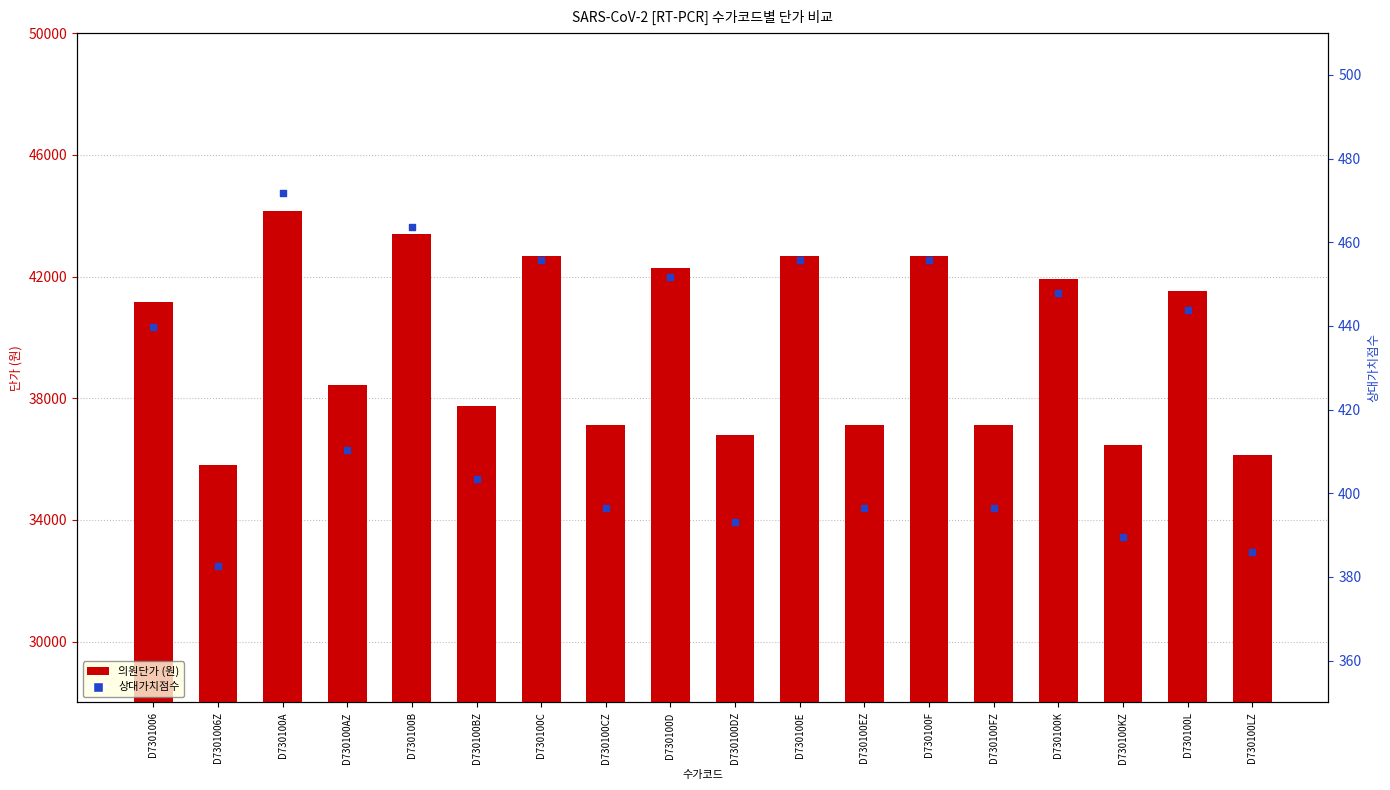

Which series has the largest total across all categories?

의원단가